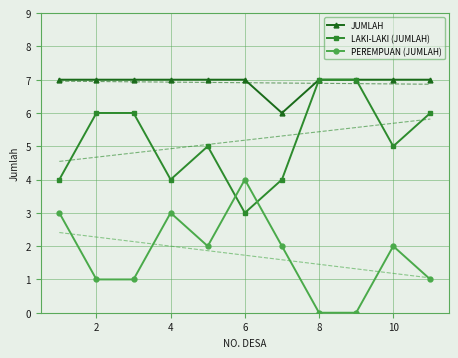

Where is the first local minimum for LAKI-LAKI (JUMLAH)?

4